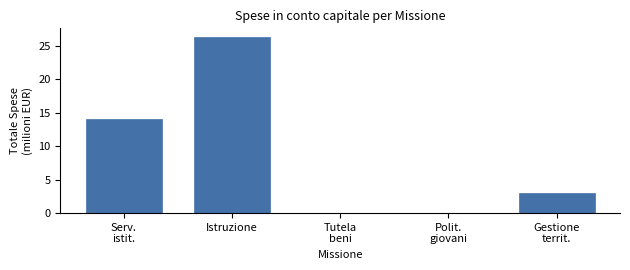

At which category does the chart reach its peak across all series?

Istruzione